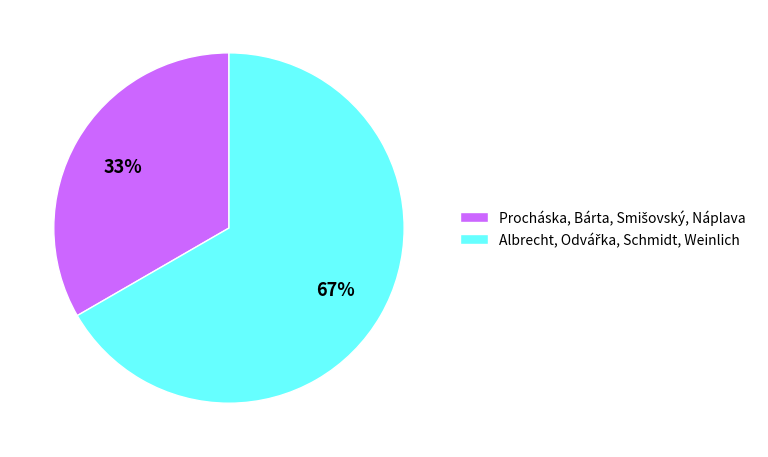

How many slices are in this pie chart?

2